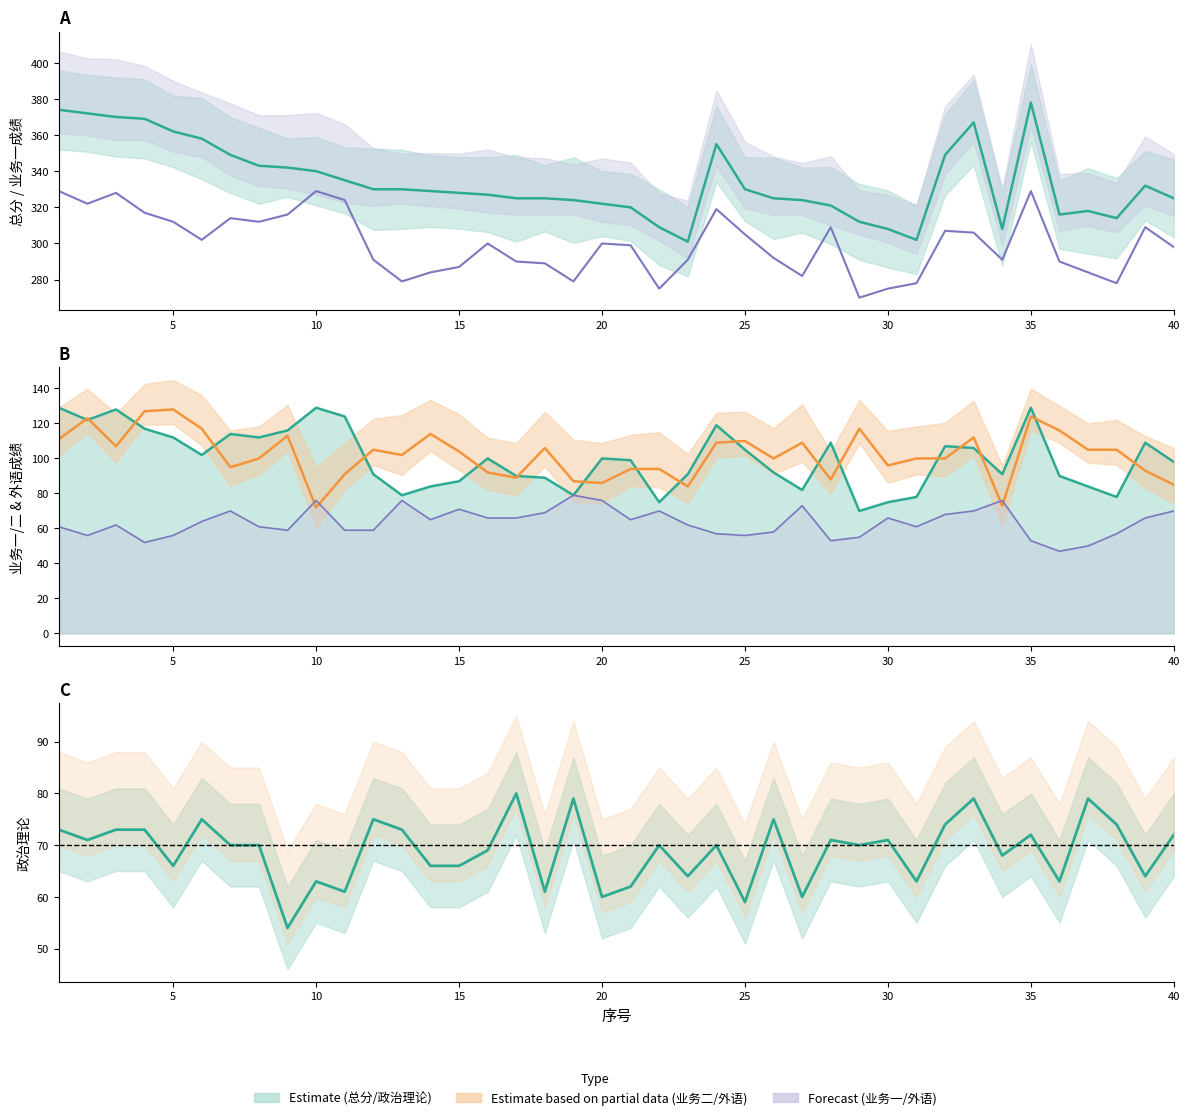

Between 12 and 24, which is larger?

24